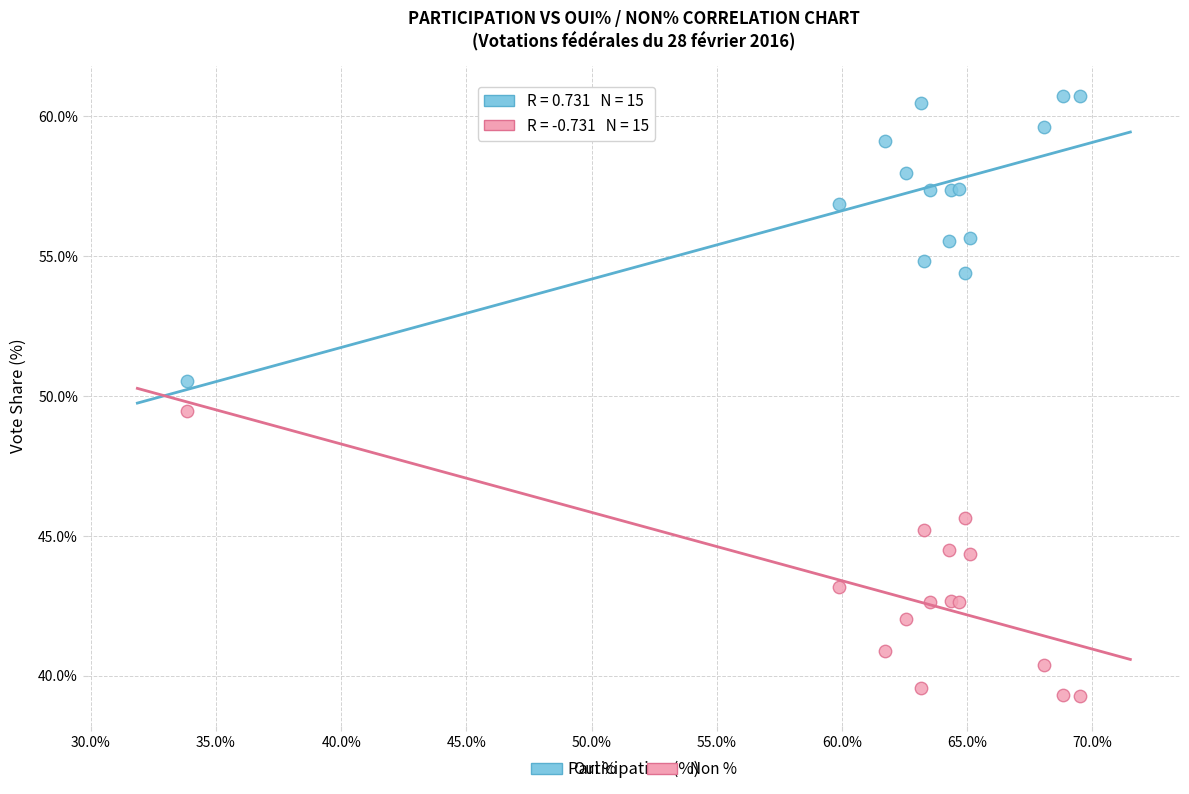

What is the X range (max minus min) for the scatter plot?

35.7